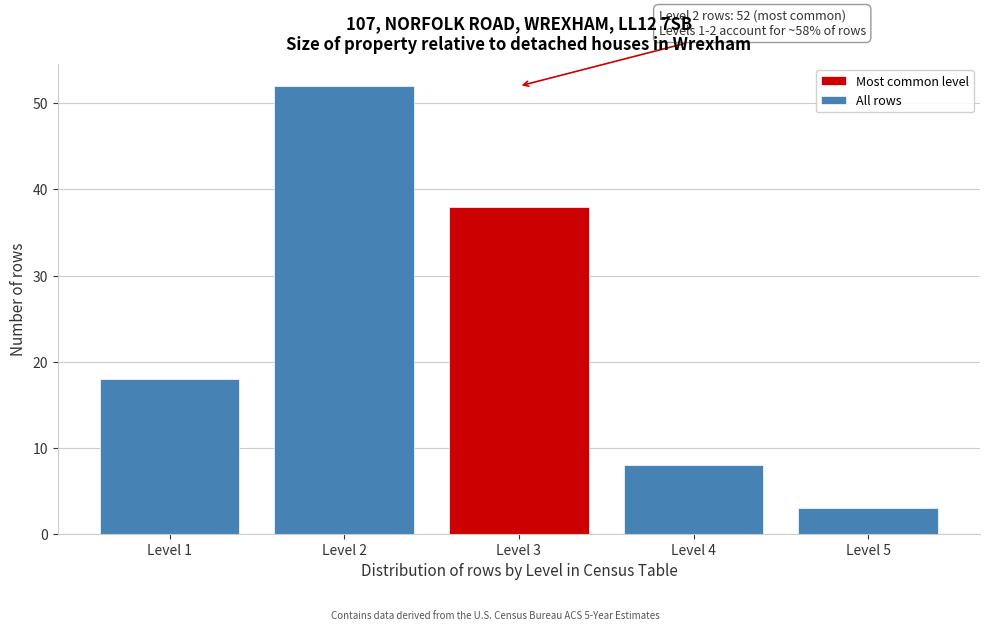

Reading left to right, what are all the values shown in this chart?

18	52	38	8	3